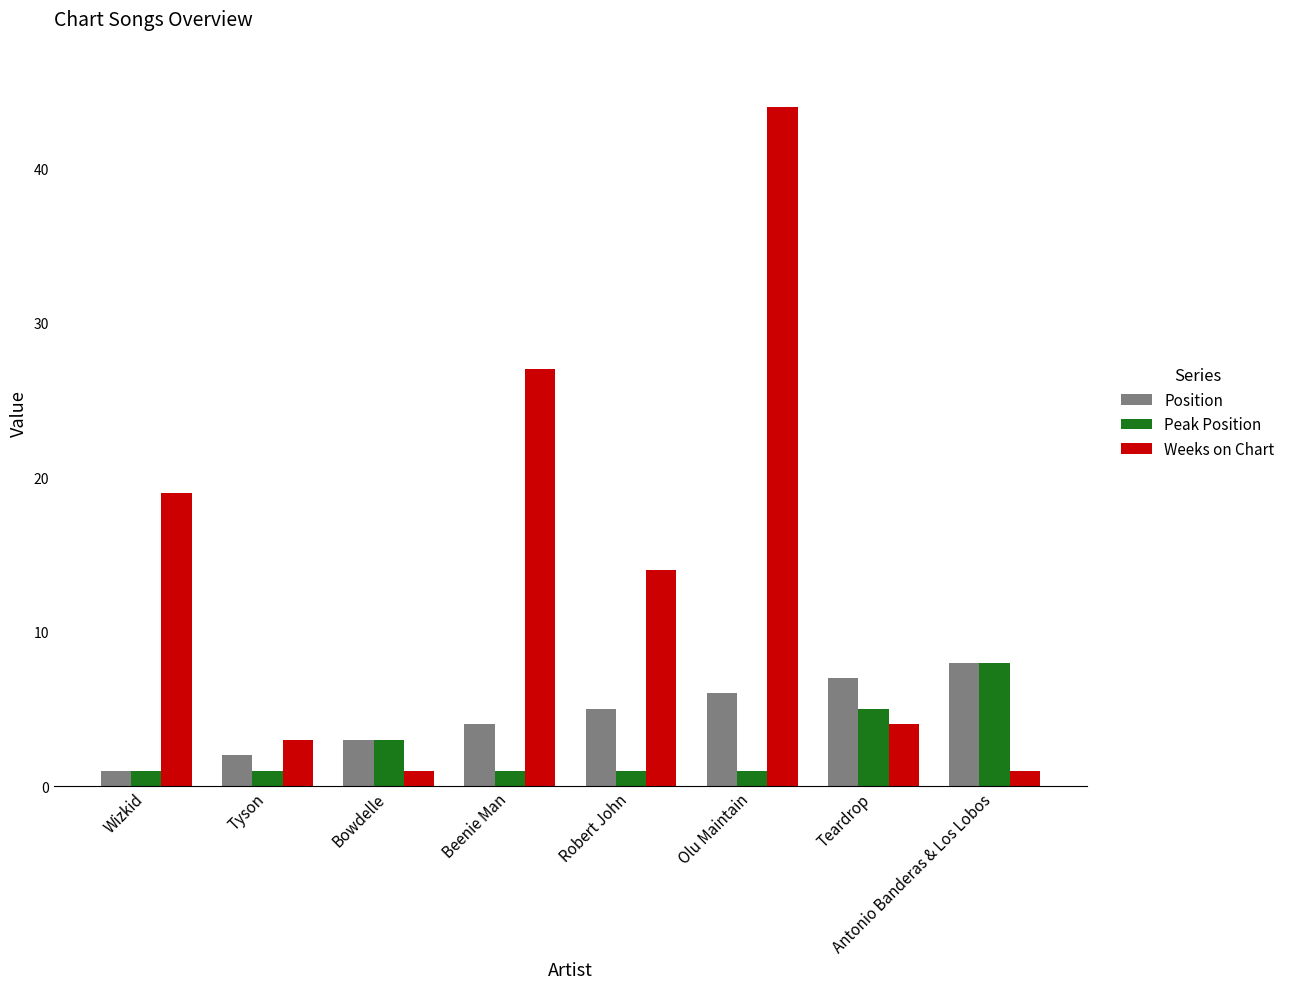

Is it true that Peak Position equals 8 at Antonio Banderas & Los Lobos?

True